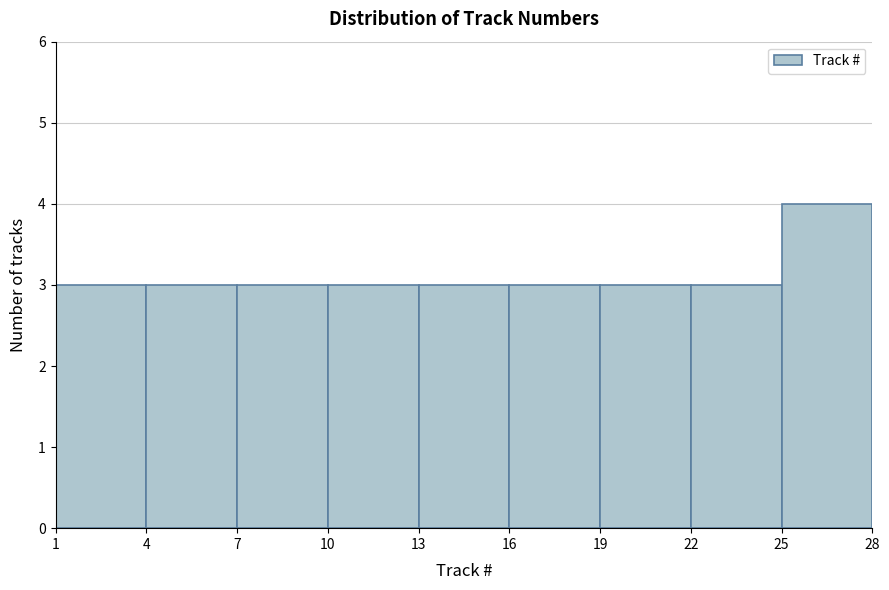

How tall is the bar that spans 19 to 22 on the x-axis? The values are not printed on the chart, so give them approximately, as read against the axis.

3